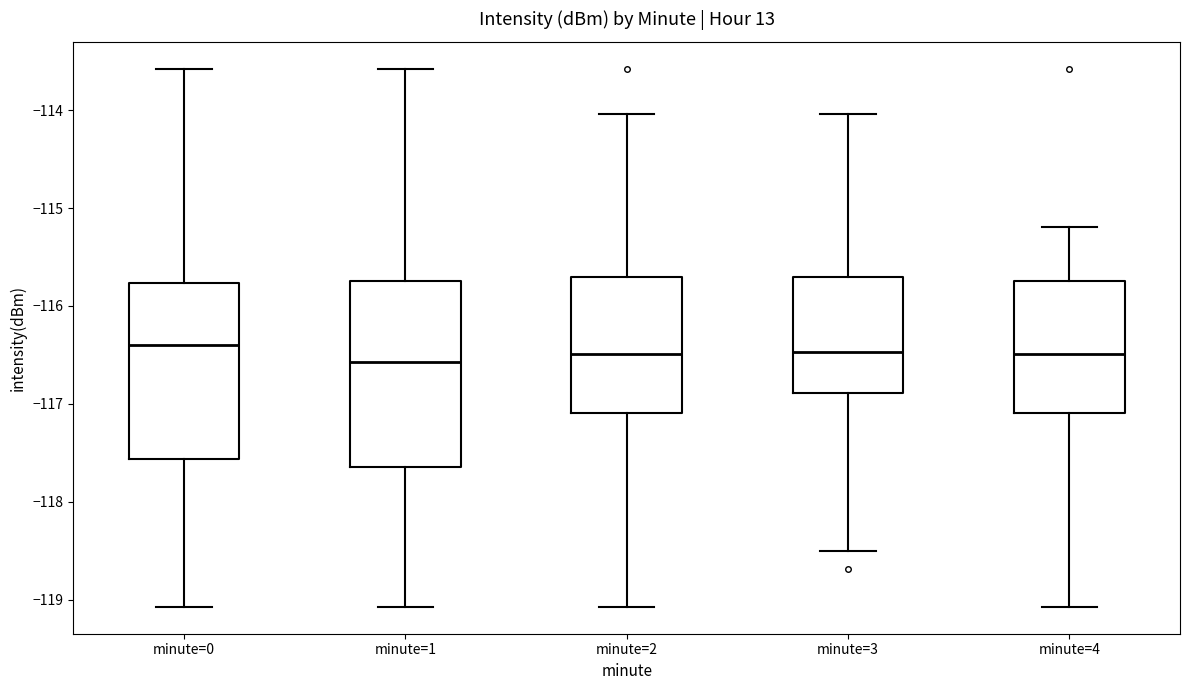

Reading left to right, transcribe this box plot: for each box, give where its median line is, the range the box spans, and where its two whiskers end, as read against the y-axis. The values are not printed on the chart, so give them approximately, as read against the axis.

minute=0: median -116.4, box -117.6 to -115.8, whiskers -119.1 to -113.6
minute=1: median -116.6, box -117.6 to -115.7, whiskers -119.1 to -113.6
minute=2: median -116.5, box -117.1 to -115.7, whiskers -119.1 to -114.0
minute=3: median -116.5, box -116.9 to -115.7, whiskers -118.5 to -114.0
minute=4: median -116.5, box -117.1 to -115.7, whiskers -119.1 to -115.2